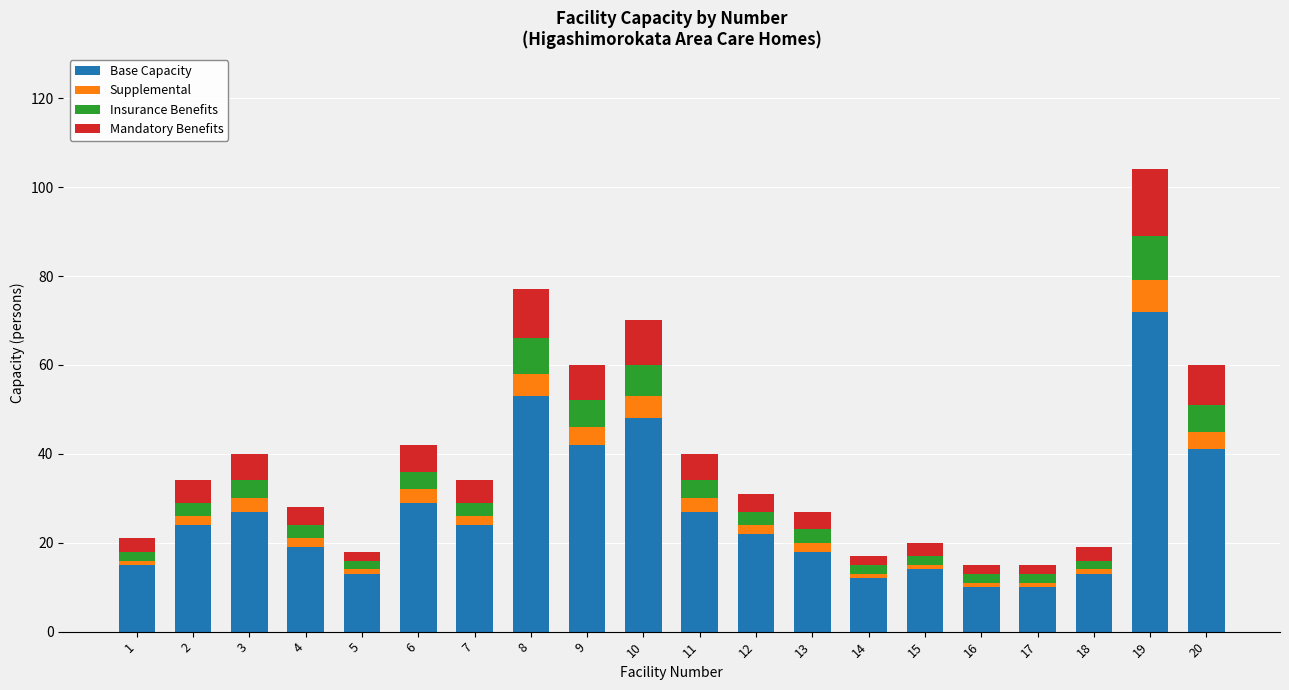

At which category is the sum across all series the highest?

19